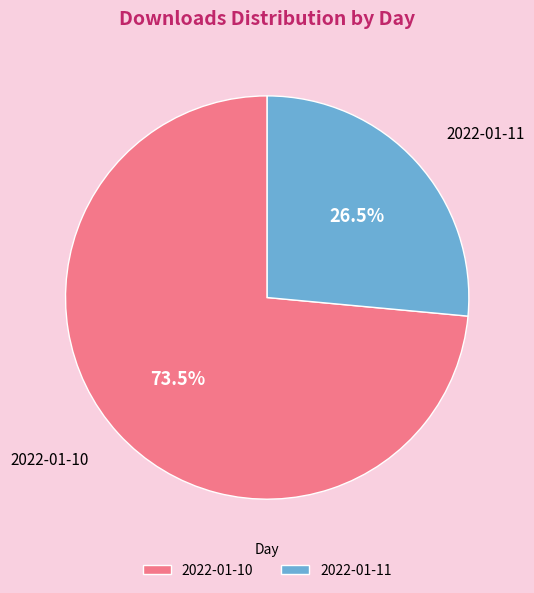

Is 2022-01-10 the majority of the pie?

Yes